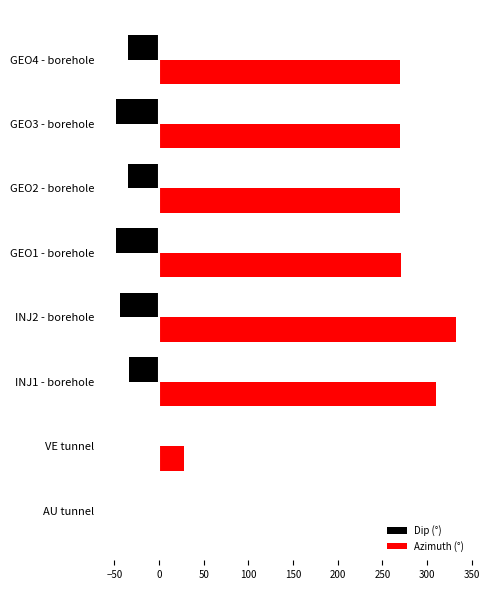

The value of Dip (°) at INJ2 - borehole is -63.2. True or false?

False